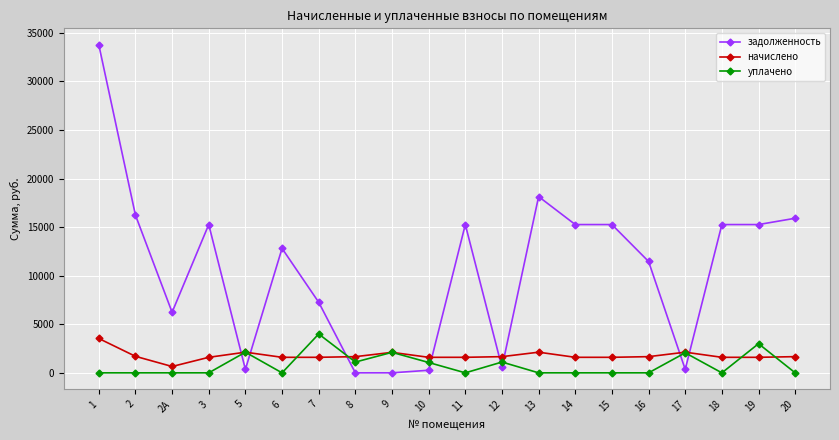

The value of начислено at 2А is 653.2. True or false?

True